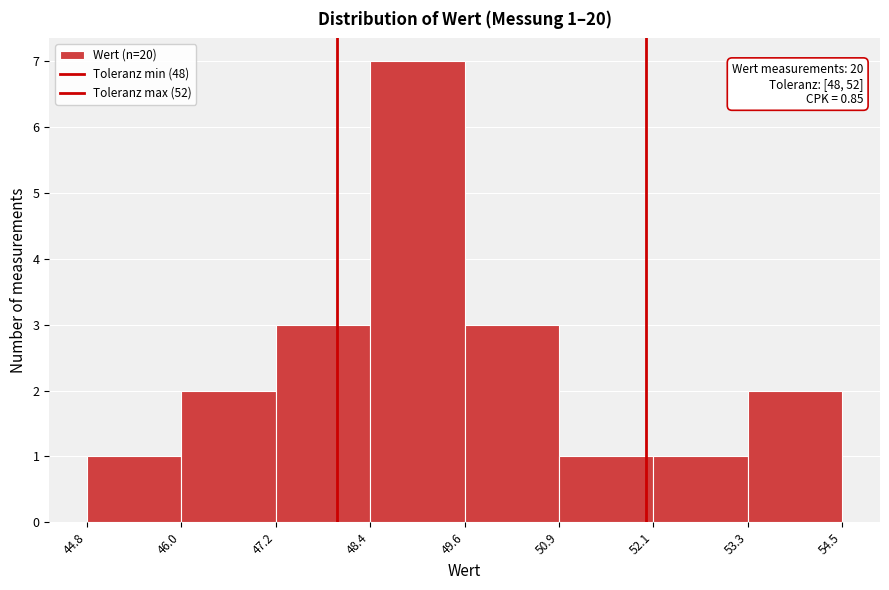

Which range on the x-axis has the tallest bar?

48.4 to 49.6